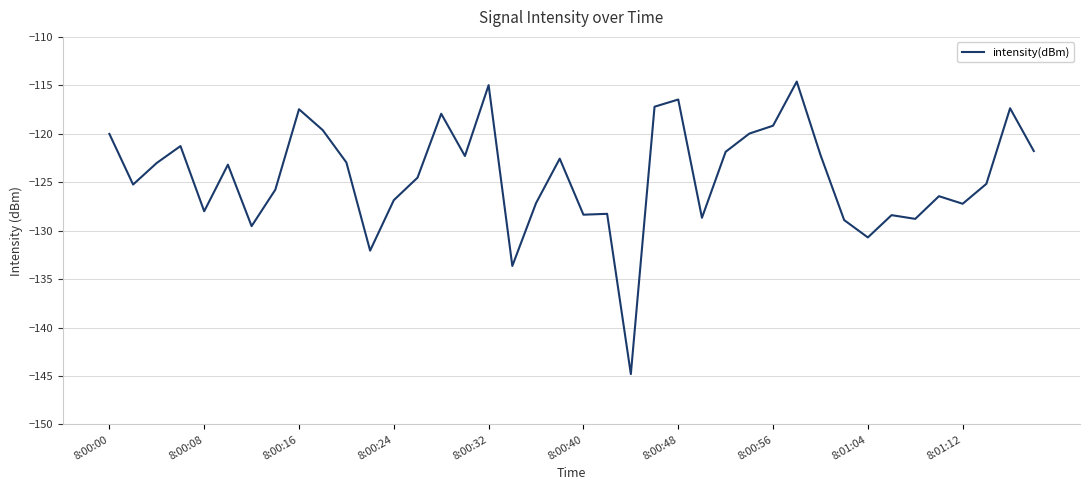

What is the maximum value shown in the chart?

-114.6